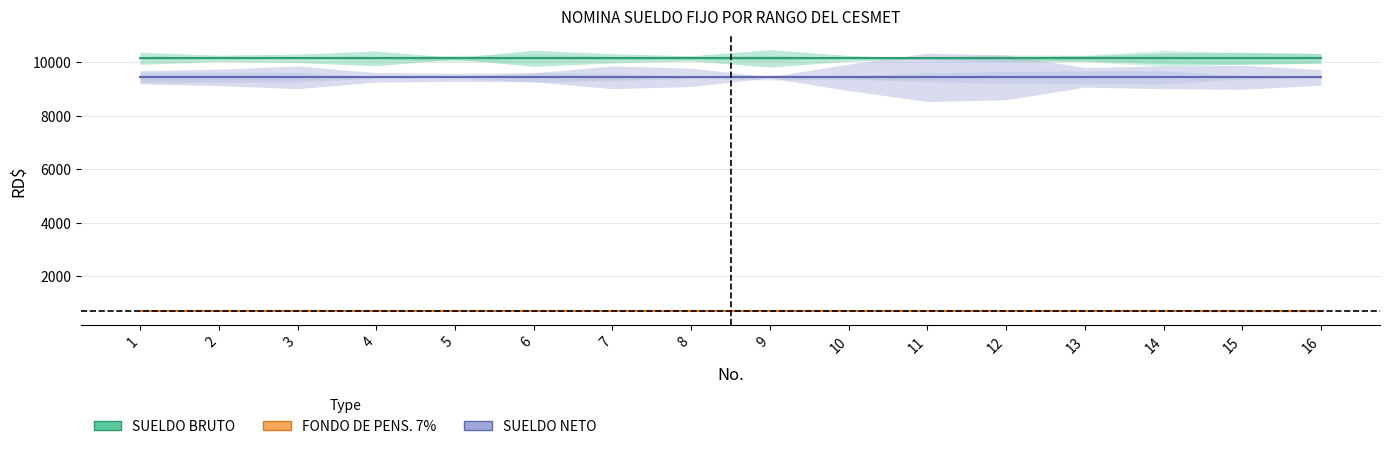

True or false: SUELDO NETO and FONDO DE PENS. 7% intersect in this chart.

False